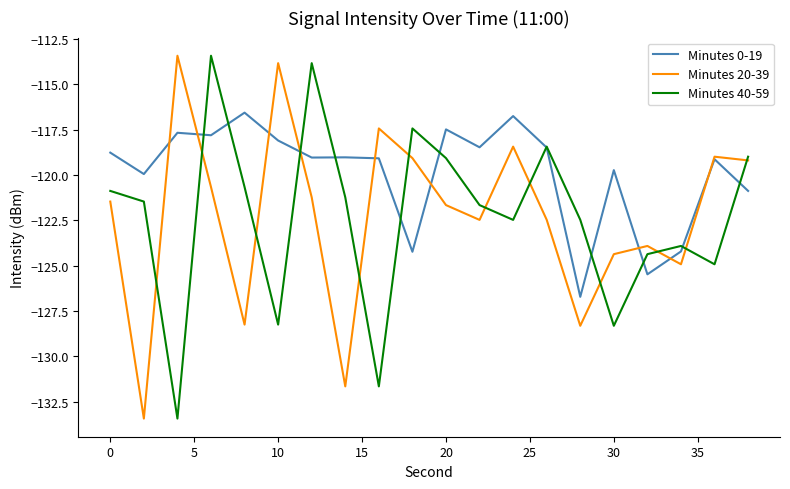

How many values in the Minutes 20-39 series exceed -121?

8